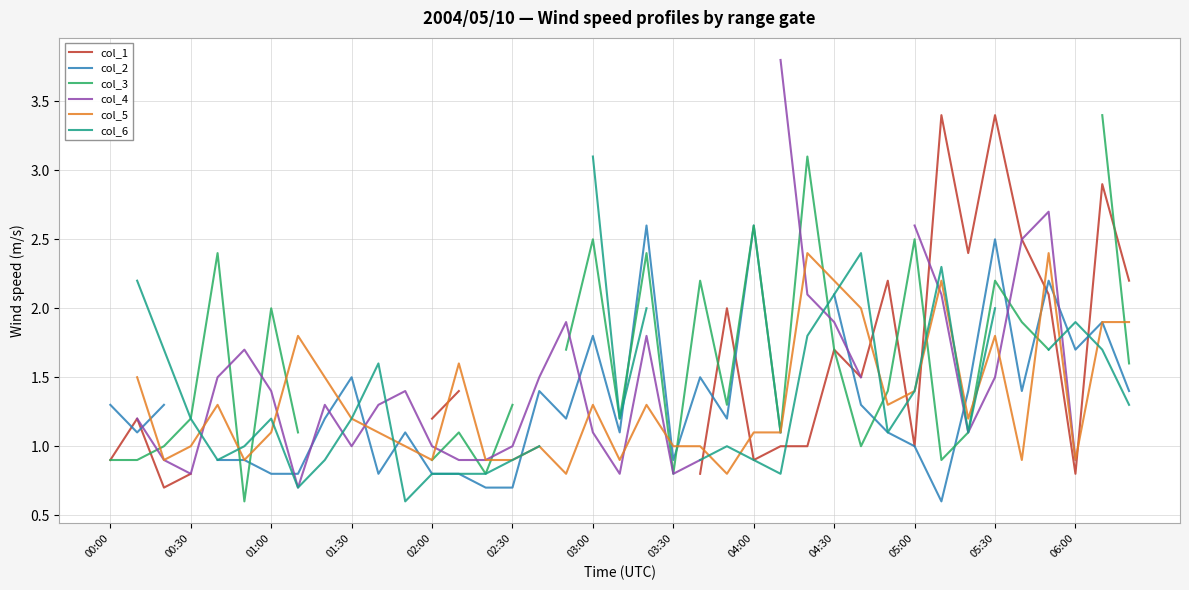

Is it true that col_5 equals 0.8 at 17?

True